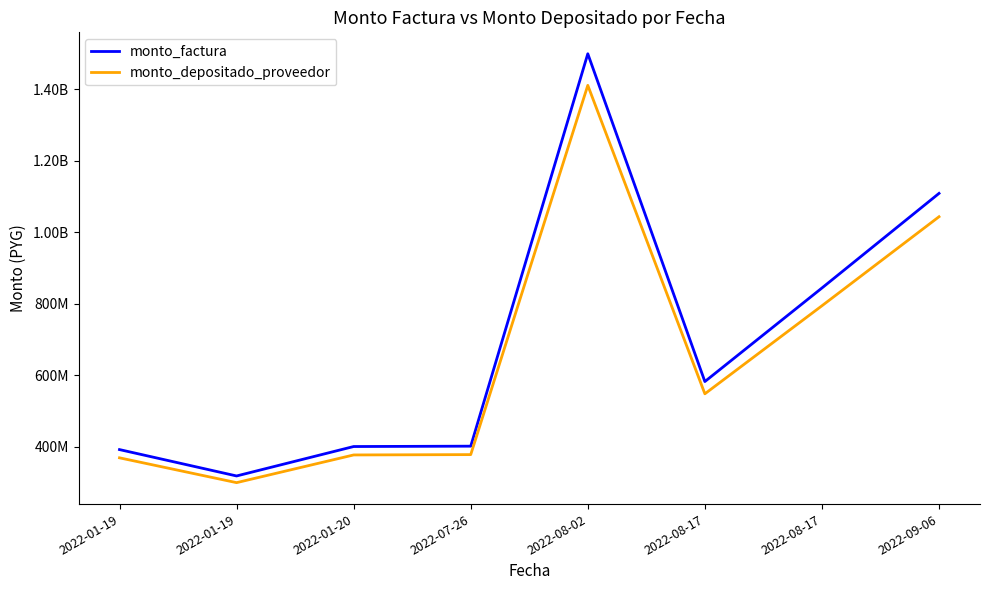

Does the chart display data point markers on the line(s)?

No